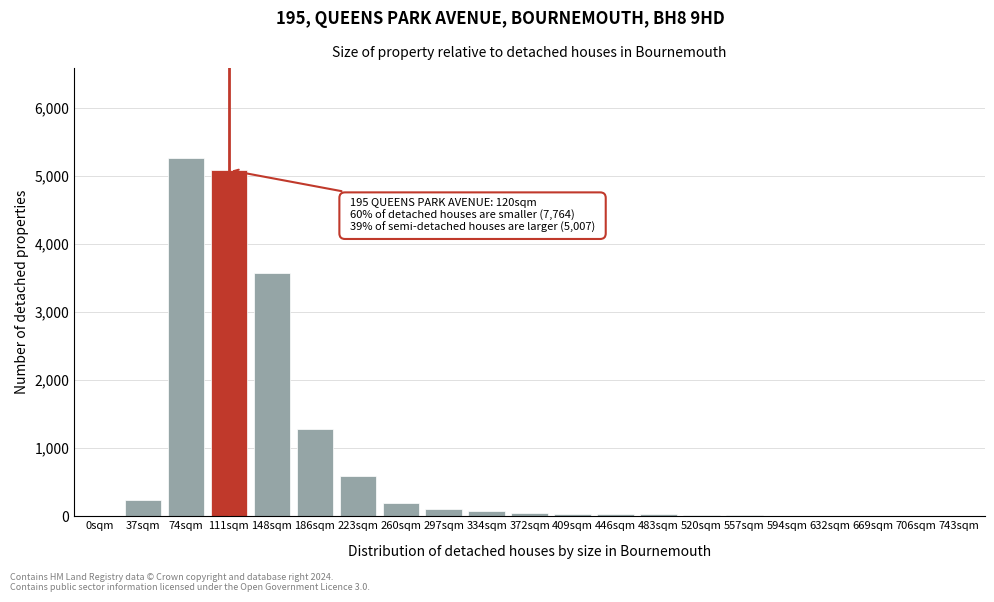

What is the maximum value shown in the chart?

5264